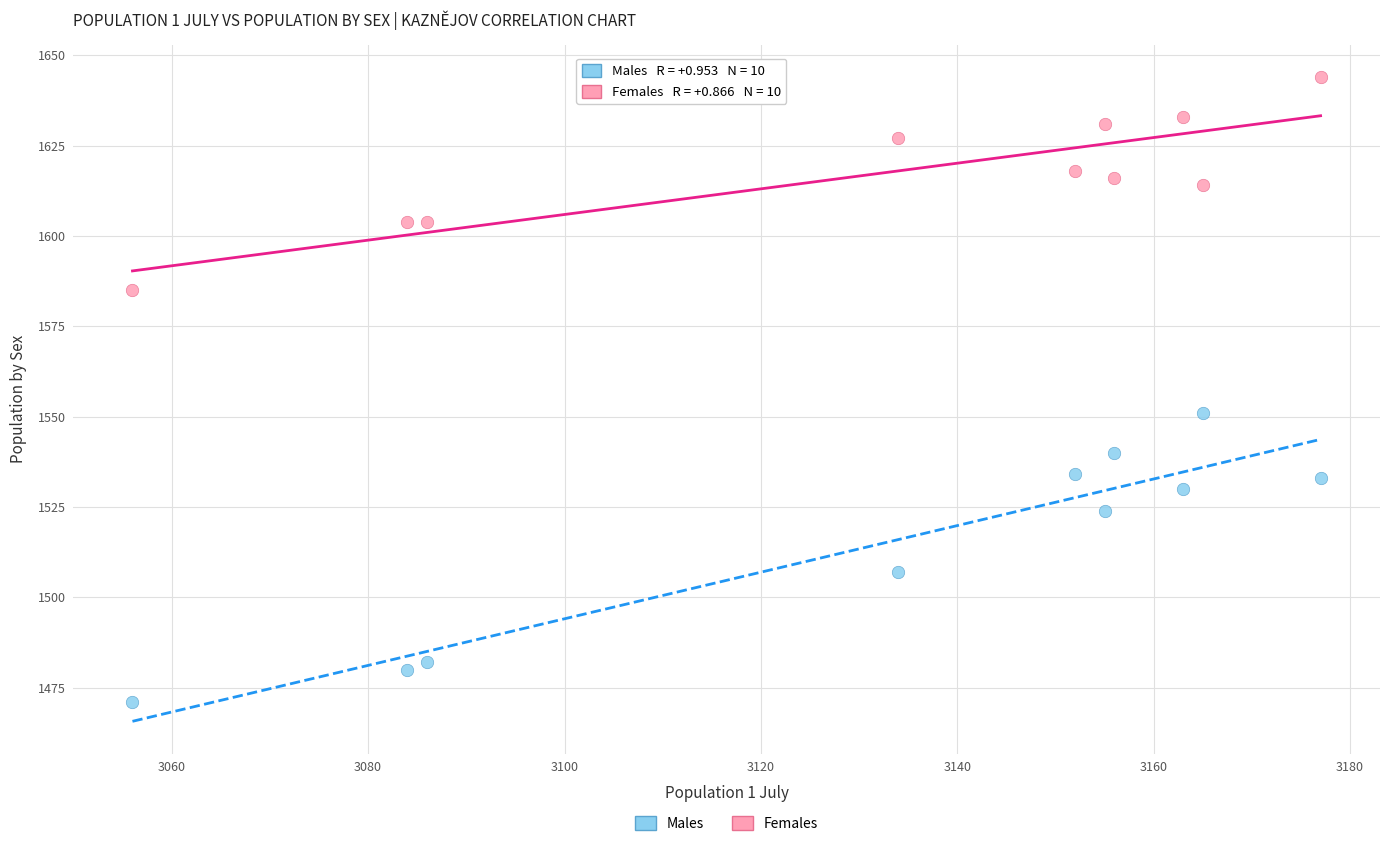

Across all series, what Y value is closest to 1557?

1551